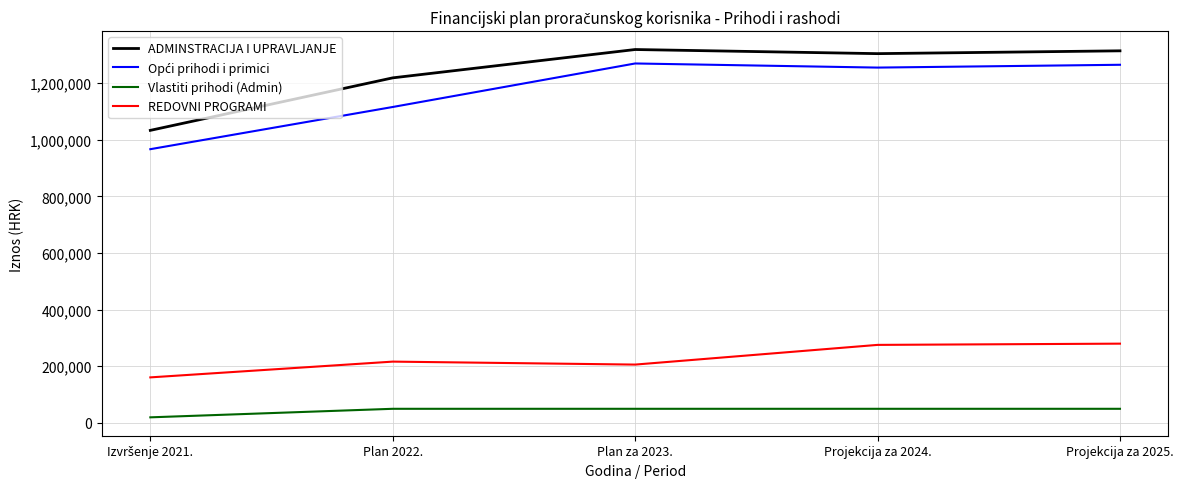

Where is ADMINSTRACIJA I UPRAVLJANJE nearest to the value 1176023?

Plan 2022.